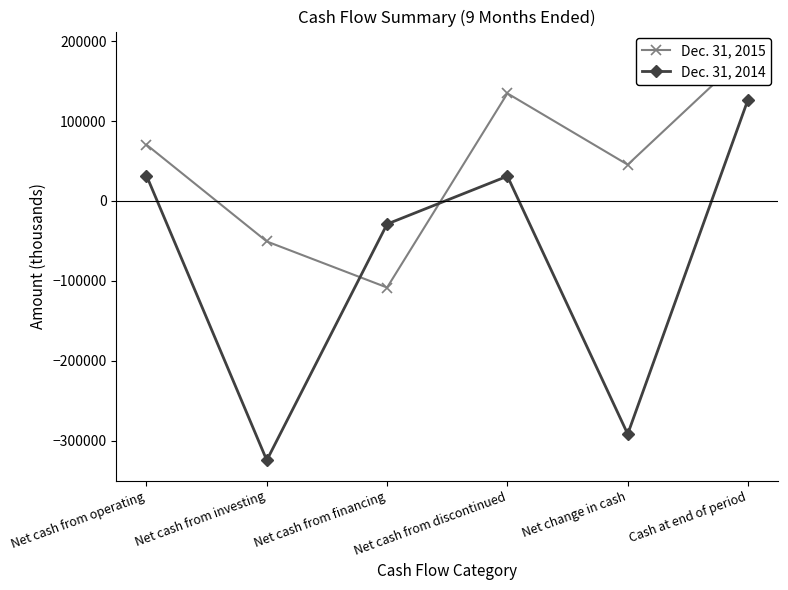

What is the difference between the Dec. 31, 2014 values at Net cash from discontinued and Net change in cash?

322657